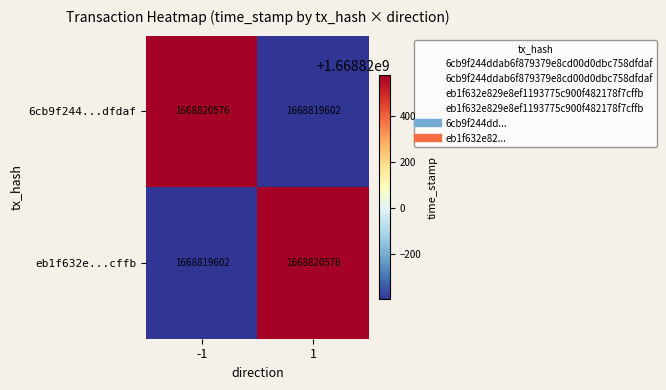

Which series has the largest range (max minus min)?

6cb9f244...dfdaf